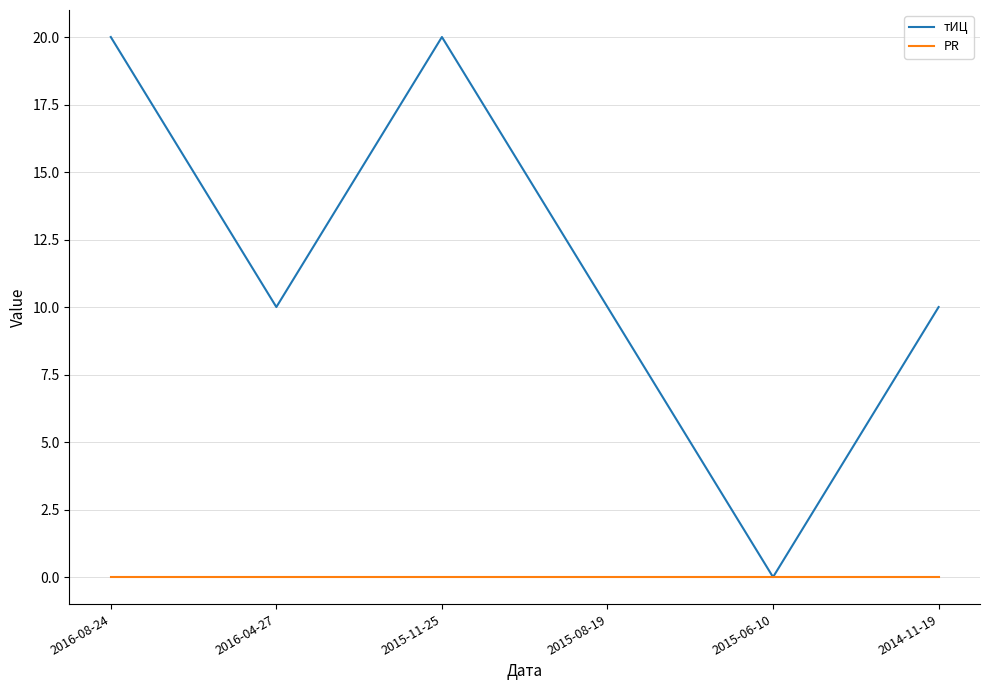

Reading left to right, list all the values displayed in this chart.

тИЦ: 2016-08-24=20	2016-04-27=10	2015-11-25=20	2015-08-19=10	2015-06-10=0	2014-11-19=10
PR: 2016-08-24=0	2016-04-27=0	2015-11-25=0	2015-08-19=0	2015-06-10=0	2014-11-19=0